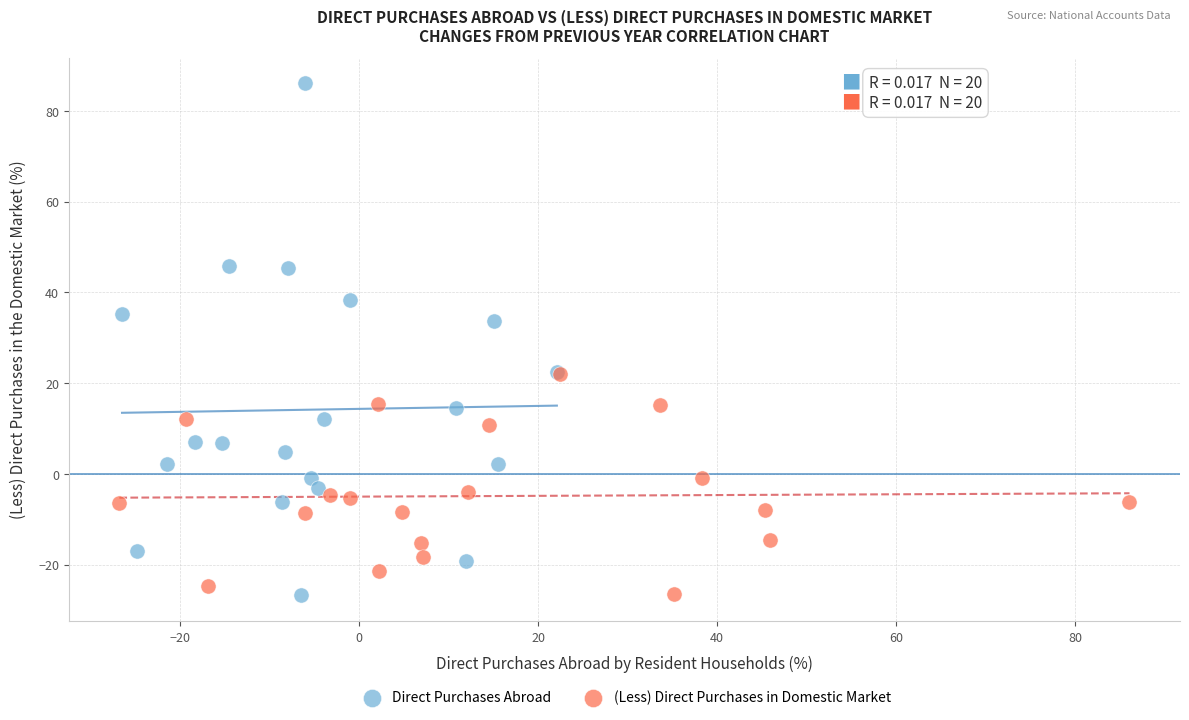

Which series reaches the maximum Y coordinate?

Direct Purchases Abroad